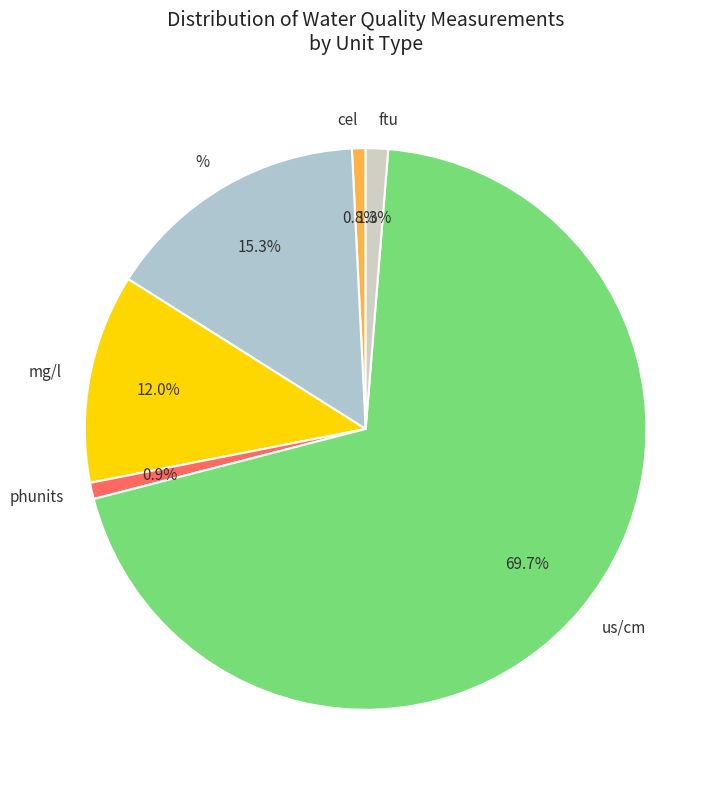

Which slice is the largest?

us/cm